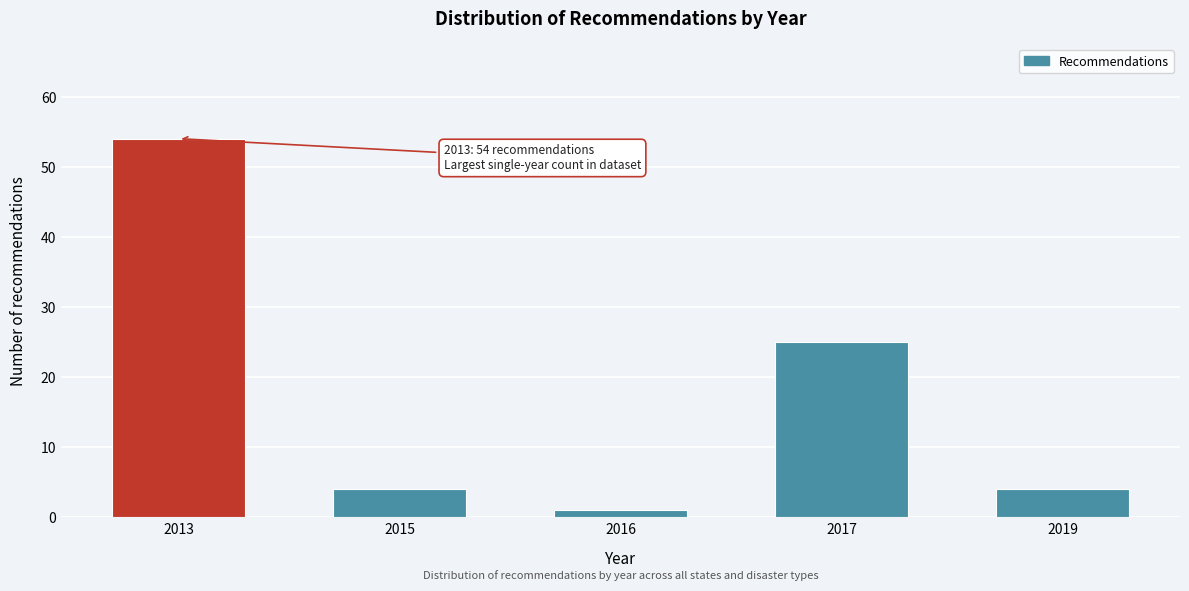

Reading left to right, what are all the values shown in this chart?

54	4	1	25	4